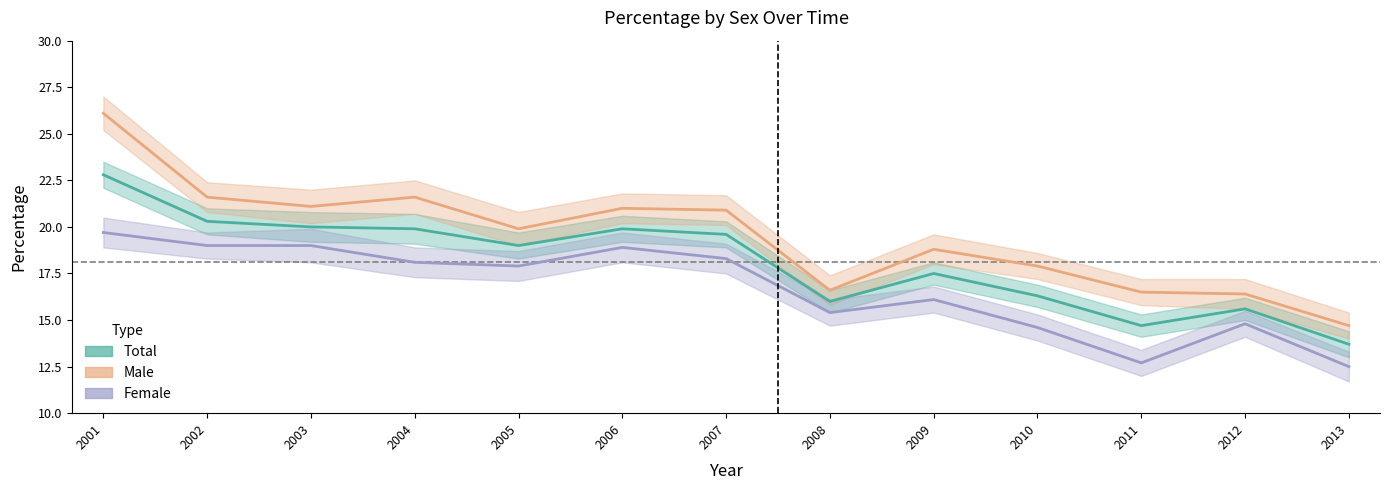

Which series has the largest range (max minus min)?

Male